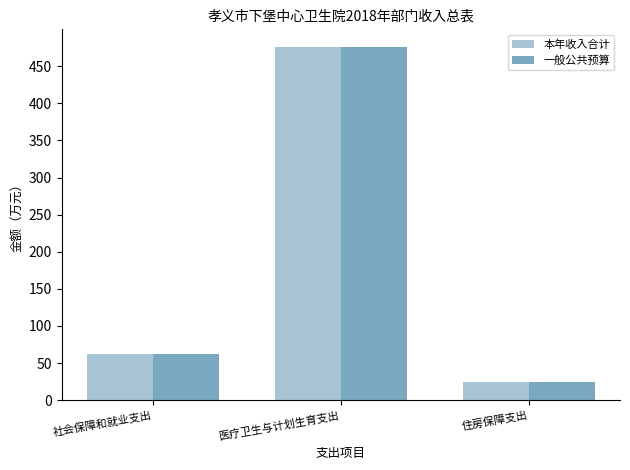

How many data points in 本年收入合计 are above 62?

2